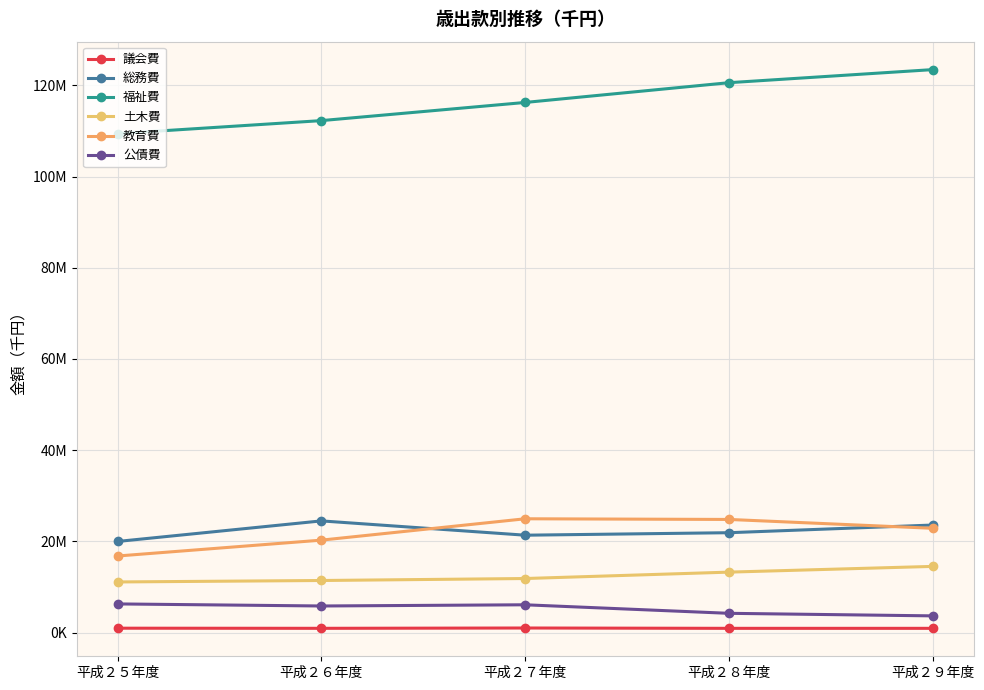

What is the total value across all series at 平成２６年度?

175226661